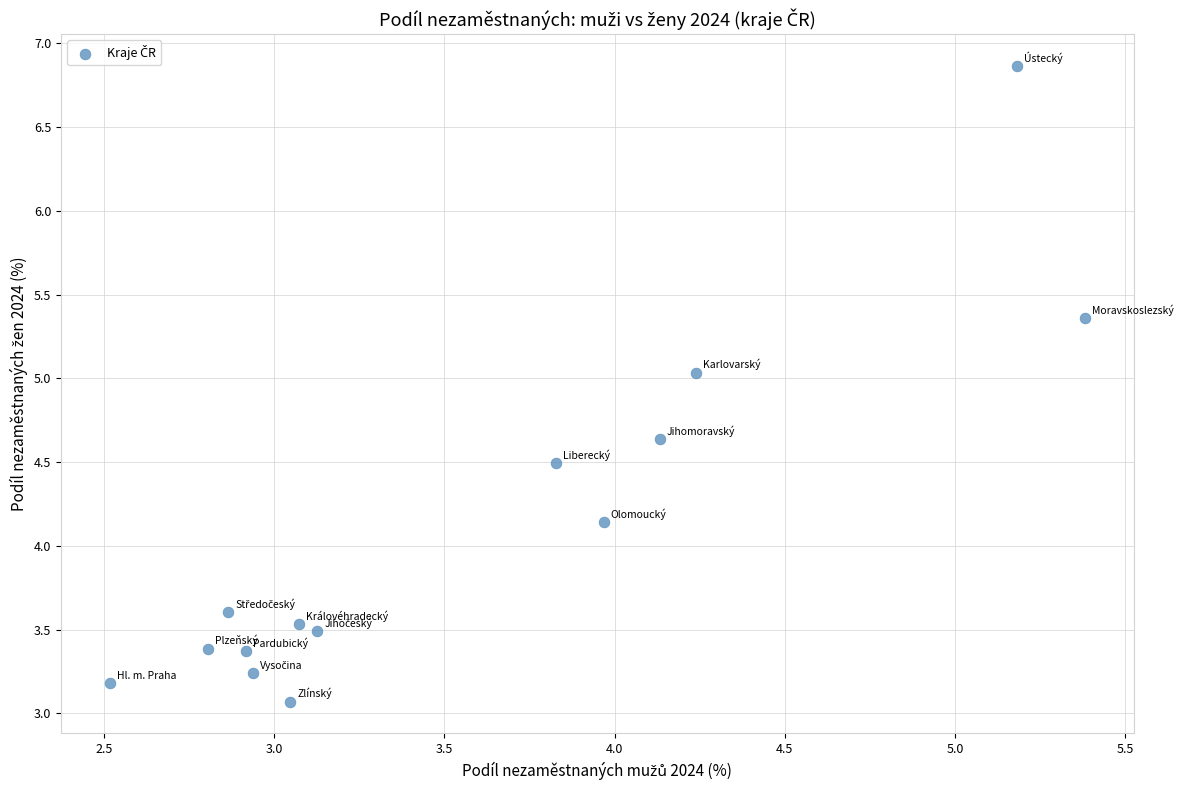

What is the range of Y values (max minus min)?

3.8